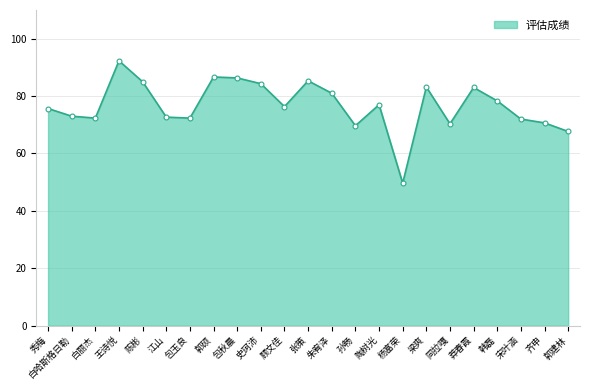

Is it true that the value at 宋叶涵 is 72.0?

True